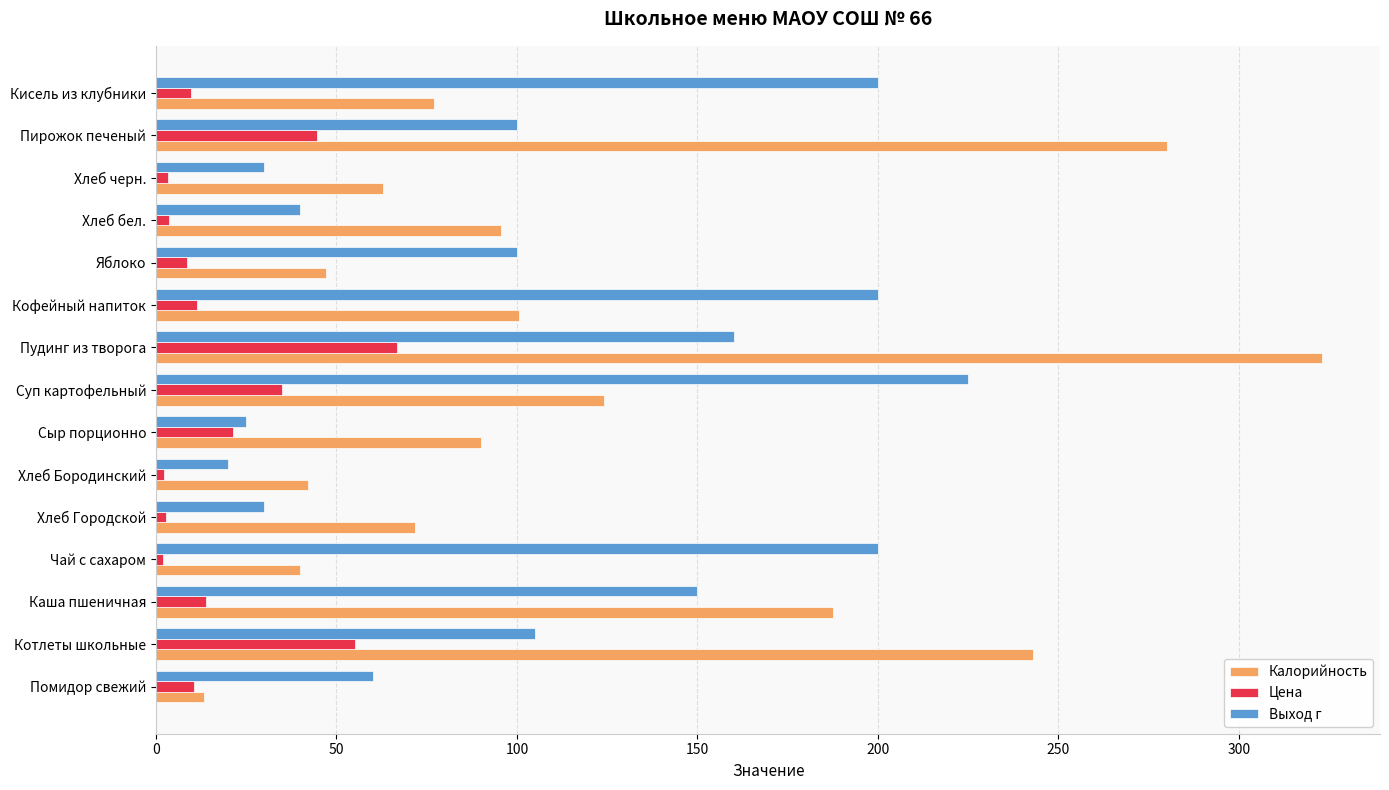

What is the average value of the Цена series?

19.4